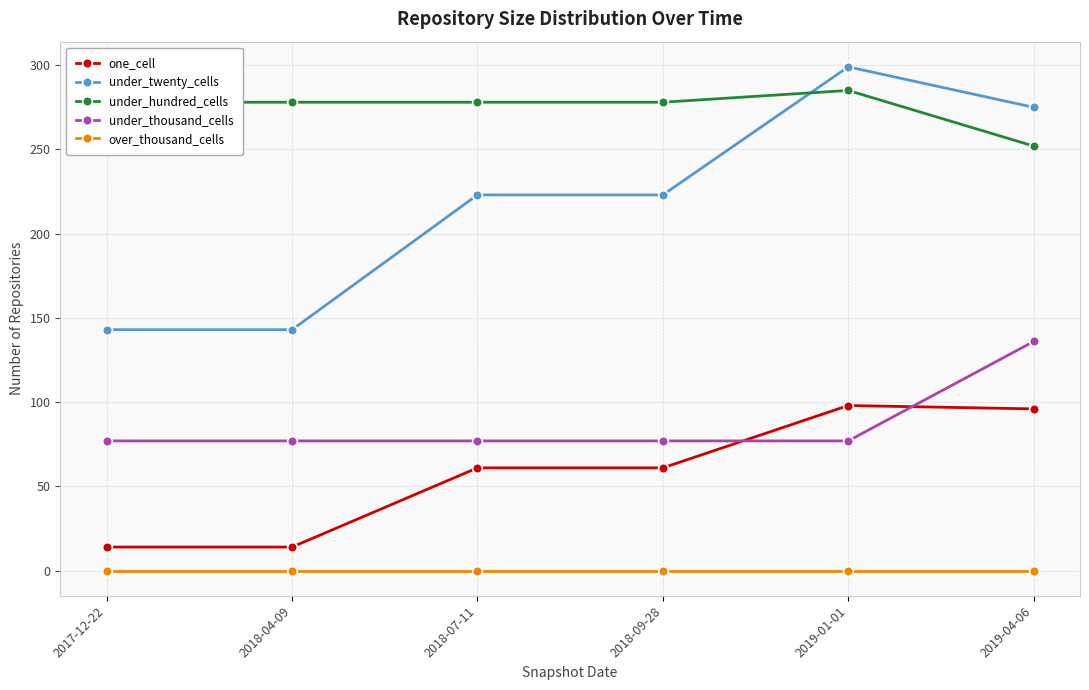

Which series has the largest range (max minus min)?

under_twenty_cells